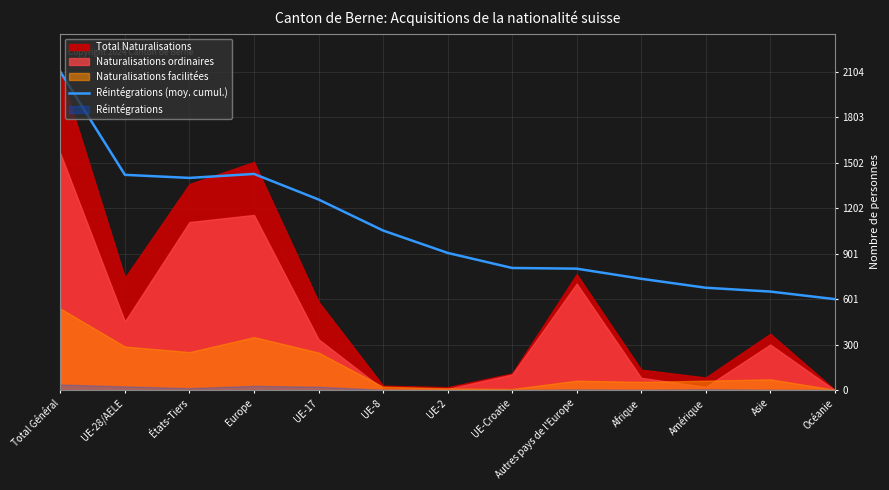

What is the label of the 3rd point from the left?

États-Tiers